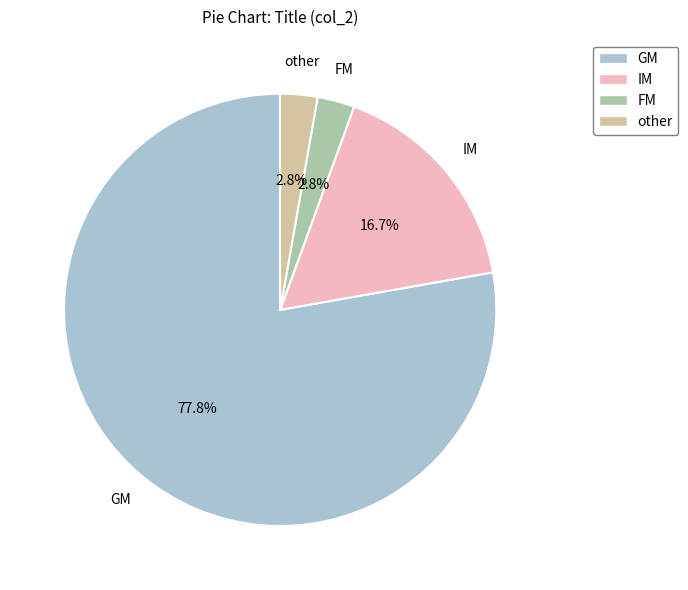

What percentage is NOT represented by other?

97.2%